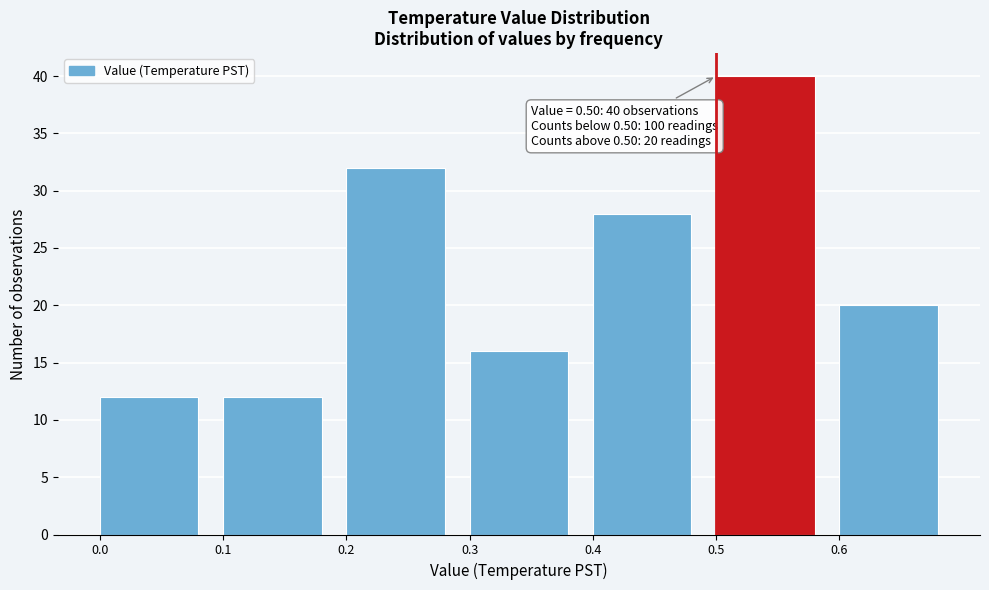

Reading left to right, list all the values displayed in this chart.

12	12	32	16	28	40	20